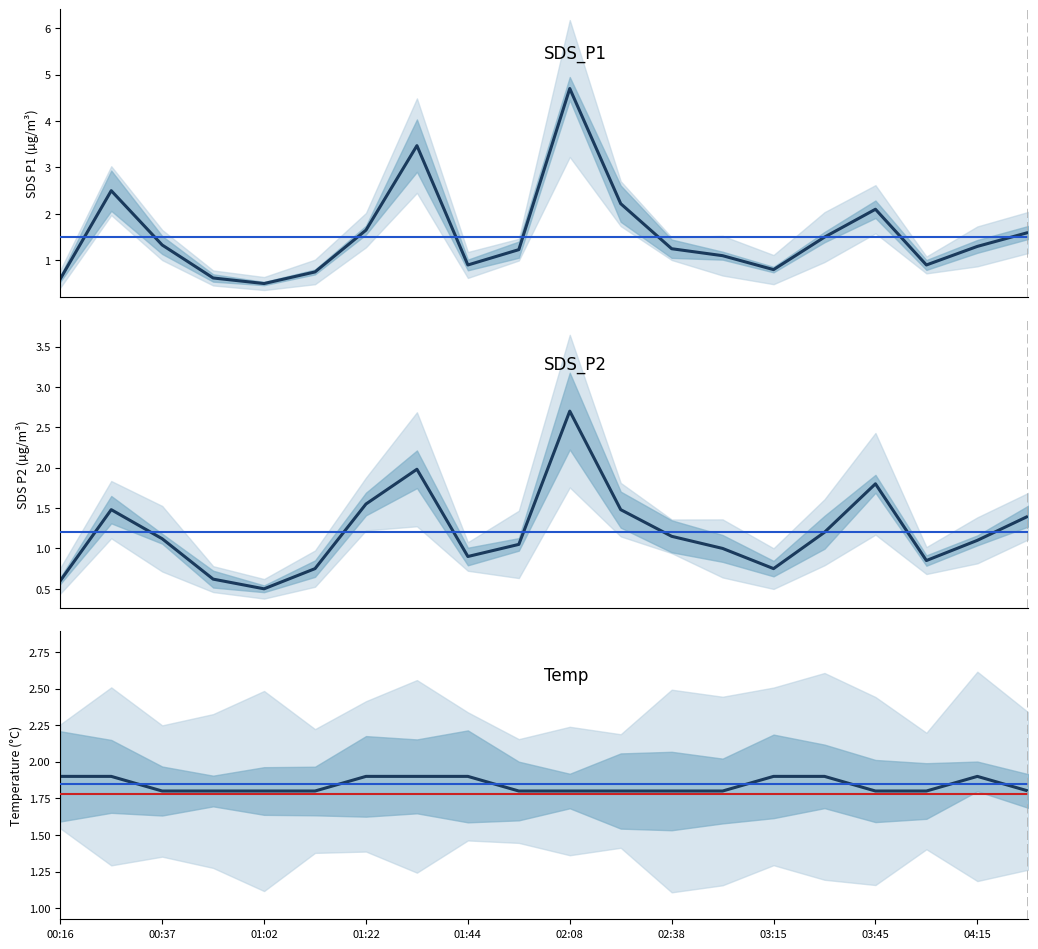

What is the label of the 2nd point from the left?

SDS_P2